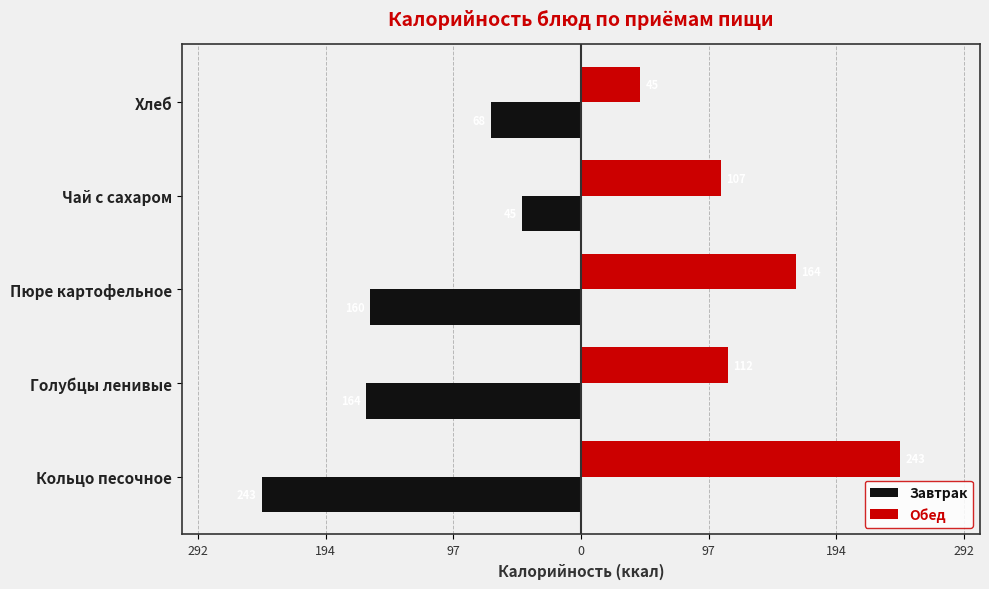

What are all the series names shown in the legend?

Завтрак, Обед